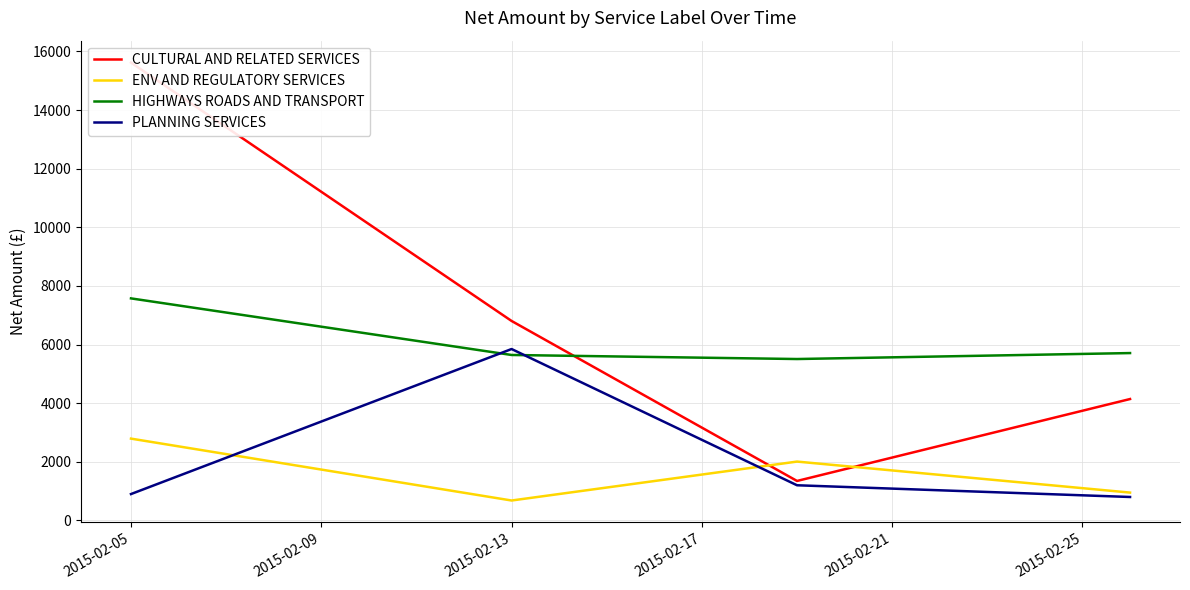

Which series has the widest spread of values?

CULTURAL AND RELATED SERVICES